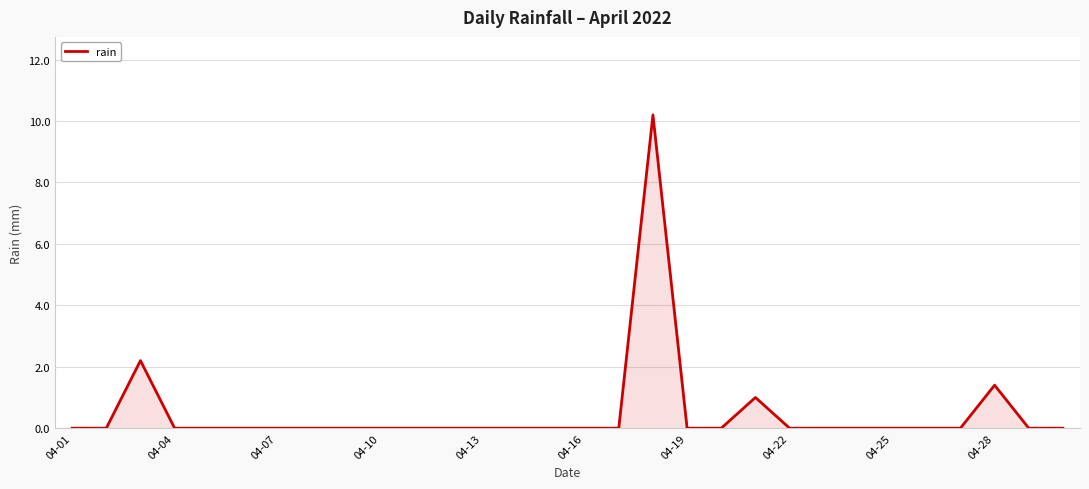

What is the maximum value shown in the chart?

10.2